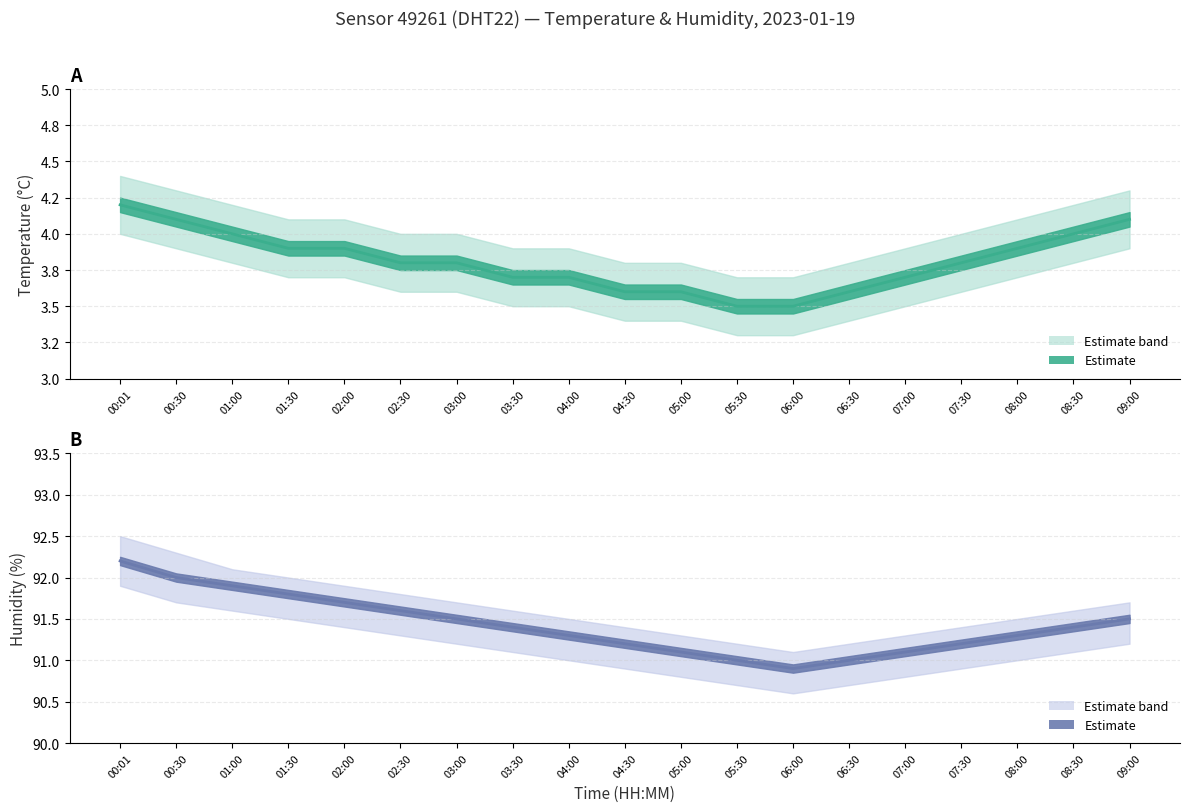

The value of temperature line at 03:30 is 6.4. True or false?

False